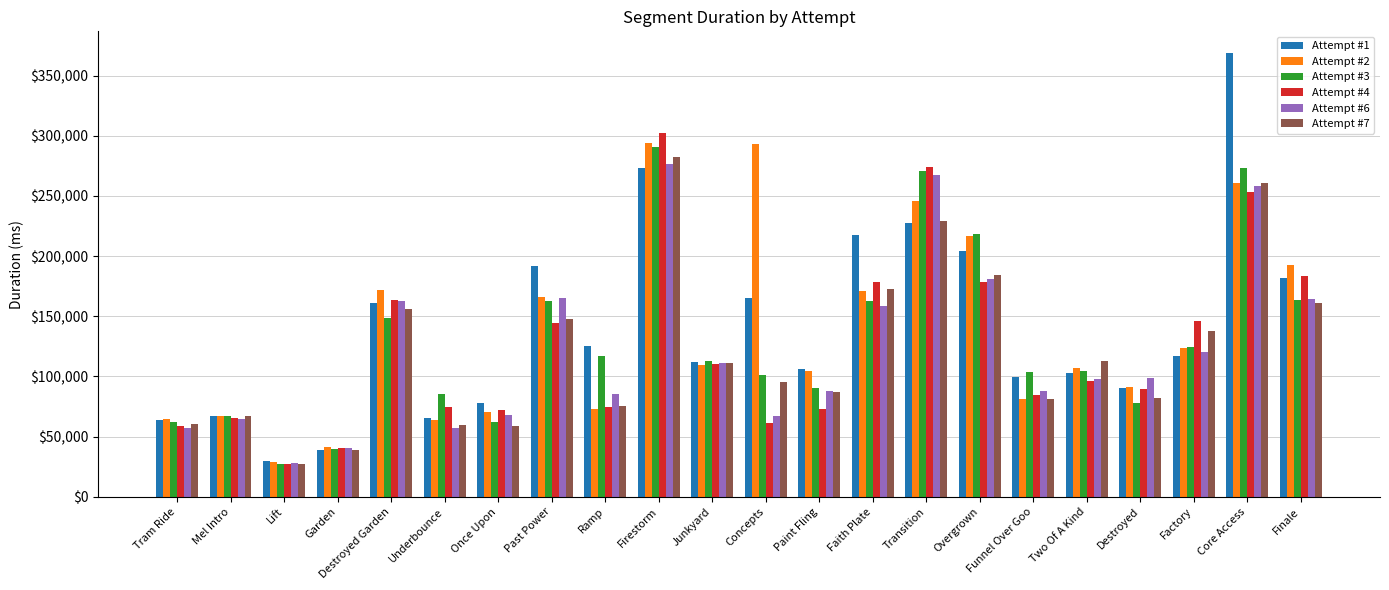

Between Once Upon and Transition, which series saw the biggest shift?

Attempt #3